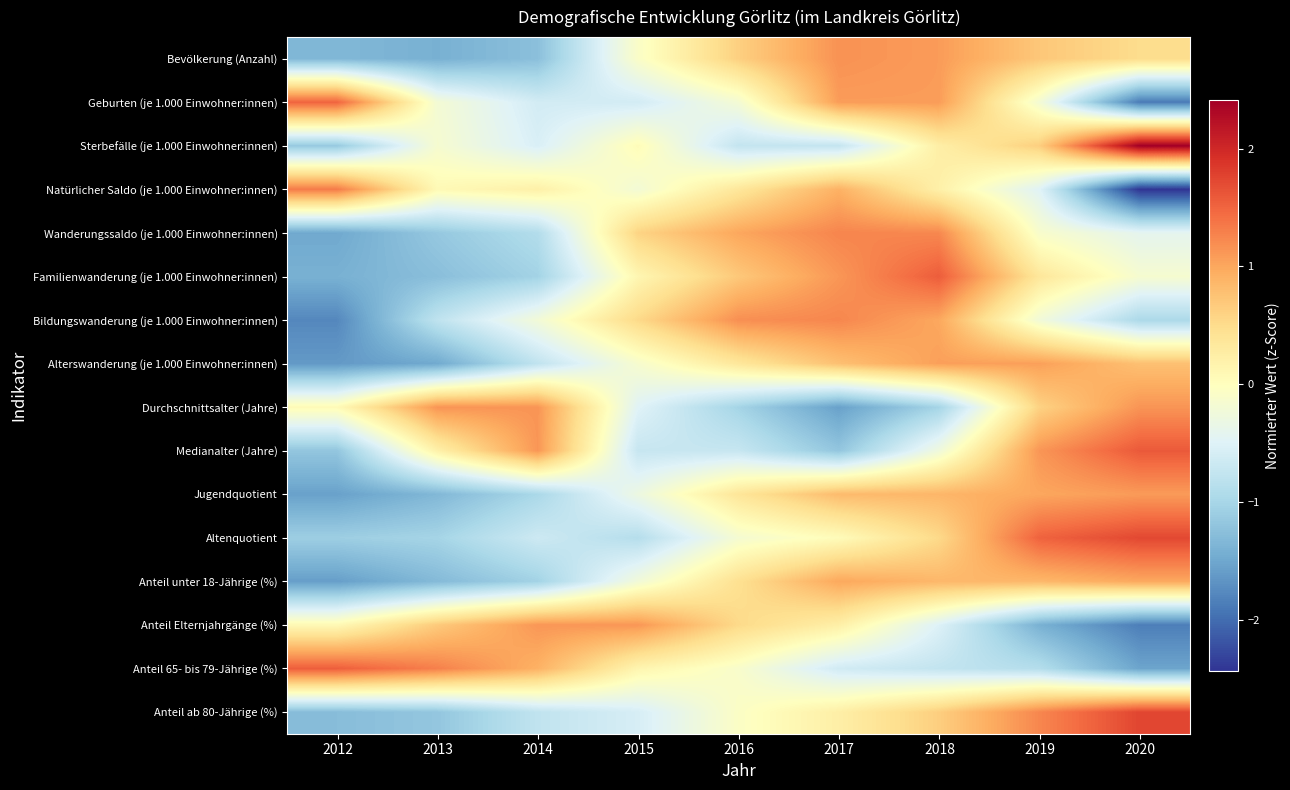

Reading left to right, what are all the values shown in this chart?

Bevölkerung (Anzahl): 2012=-1.3	2013=-1.4	2014=-1.2	2015=-0.1	2016=0.6	2017=1.2	2018=1.1	2019=0.7	2020=0.5
Geburten (je 1.000 Einwohner:innen): 2012=1.5	2013=-0.2	2014=-0.6	2015=-0.6	2016=-0.2	2017=1.1	2018=1.1	2019=-0.2	2020=-1.9
Sterbefälle (je 1.000 Einwohner:innen): 2012=-1.1	2013=-0.2	2014=-0.5	2015=0.0	2016=-0.7	2017=-0.7	2018=0.2	2019=0.6	2020=2.4
Natürlicher Saldo (je 1.000 Einwohner:innen): 2012=1.3	2013=0.1	2014=0.2	2015=-0.2	2016=0.4	2017=0.9	2018=0.2	2019=-0.5	2020=-2.4
Wanderungssaldo (je 1.000 Einwohner:innen): 2012=-1.5	2013=-1.2	2014=-0.9	2015=0.6	2016=1.0	2017=1.3	2018=1.2	2019=-0.1	2020=-0.4
Familienwanderung (je 1.000 Einwohner:innen): 2012=-1.4	2013=-1.3	2014=-1.0	2015=0.1	2016=0.7	2017=1.1	2018=1.6	2019=0.4	2020=-0.2
Bildungswanderung (je 1.000 Einwohner:innen): 2012=-1.8	2013=-0.8	2014=-0.2	2015=0.5	2016=1.2	2017=1.2	2018=1.0	2019=-0.2	2020=-1.0
Alterswanderung (je 1.000 Einwohner:innen): 2012=-1.6	2013=-1.5	2014=-0.8	2015=-0.1	2016=0.4	2017=0.8	2018=1.1	2019=1.1	2020=0.8
Durchschnittsalter (Jahre): 2012=0.1	2013=1.1	2014=1.1	2015=-0.5	2016=-1.0	2017=-1.6	2018=-1.0	2019=0.6	2020=1.1
Medianalter (Jahre): 2012=-1.2	2013=0.2	2014=1.1	2015=-0.7	2016=-0.7	2017=-1.2	2018=-0.3	2019=1.1	2020=1.6
Jugendquotient: 2012=-1.6	2013=-1.3	2014=-1.0	2015=-0.3	2016=0.4	2017=0.8	2018=0.9	2019=1.0	2020=1.1
Altenquotient: 2012=-1.1	2013=-1.0	2014=-0.7	2015=-0.9	2016=-0.2	2017=0.0	2018=0.5	2019=1.5	2020=1.7
Anteil unter 18-Jährige (%): 2012=-1.6	2013=-1.3	2014=-1.0	2015=-0.2	2016=0.5	2017=1.0	2018=0.9	2019=0.9	2020=1.0
Anteil Elternjahrgänge (%): 2012=0.1	2013=0.7	2014=1.1	2015=1.1	2016=0.5	2017=0.2	2018=-0.5	2019=-1.4	2020=-1.9
Anteil 65- bis 79-Jährige (%): 2012=1.6	2013=1.3	2014=0.9	2015=0.1	2016=-0.1	2017=-0.6	2018=-0.8	2019=-0.9	2020=-1.5
Anteil ab 80-Jährige (%): 2012=-1.3	2013=-1.2	2014=-0.8	2015=-0.6	2016=-0.1	2017=0.2	2018=0.6	2019=1.2	2020=1.7